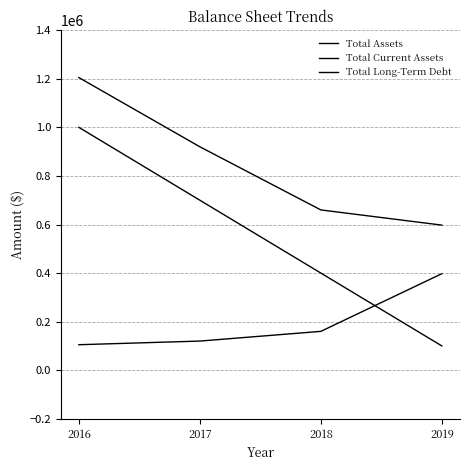

Rank the categories by Total Assets value from highest to lowest.

2016, 2017, 2018, 2019